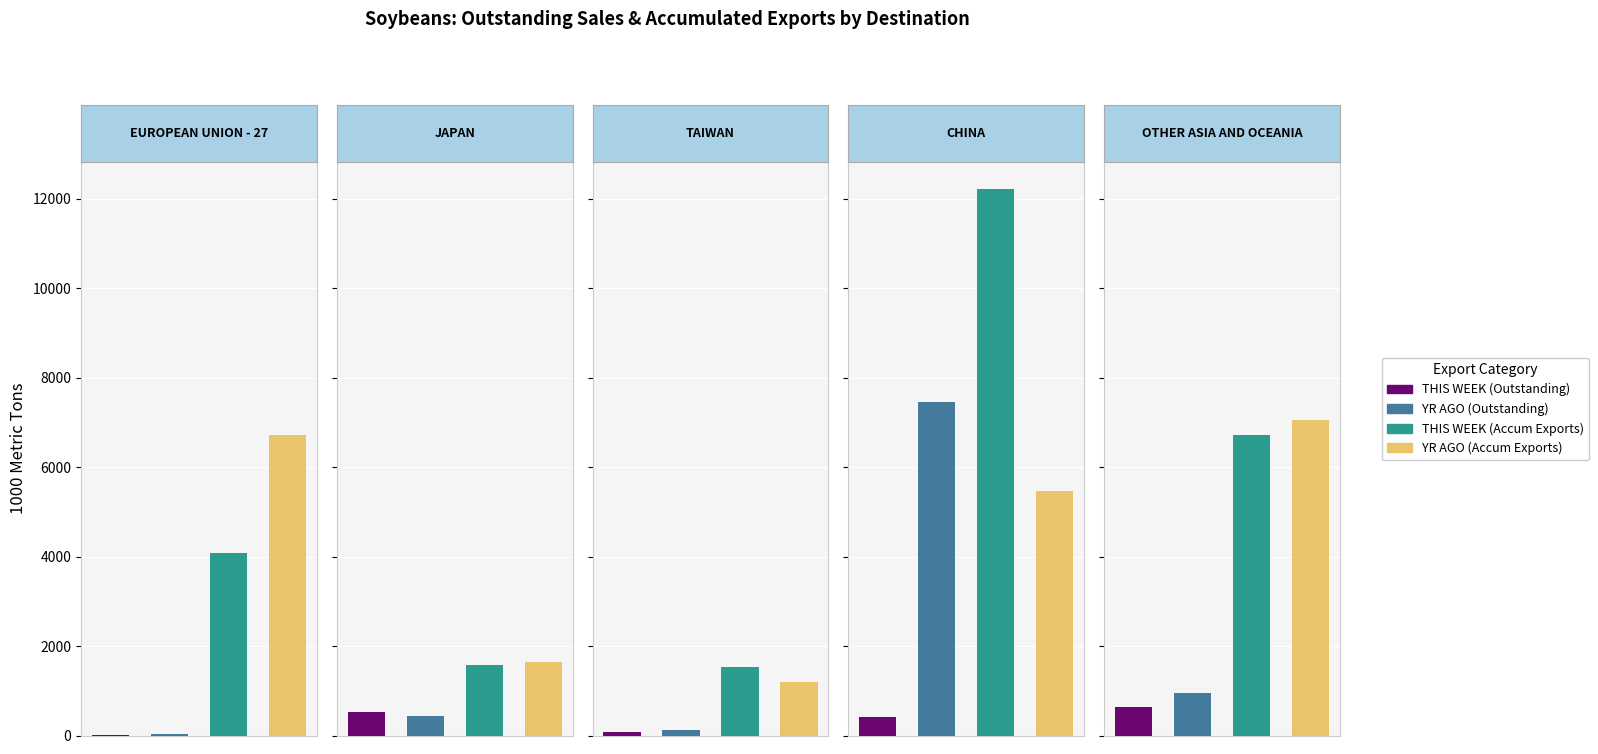

How many values in the YR AGO (Outstanding) series are below 437?

2